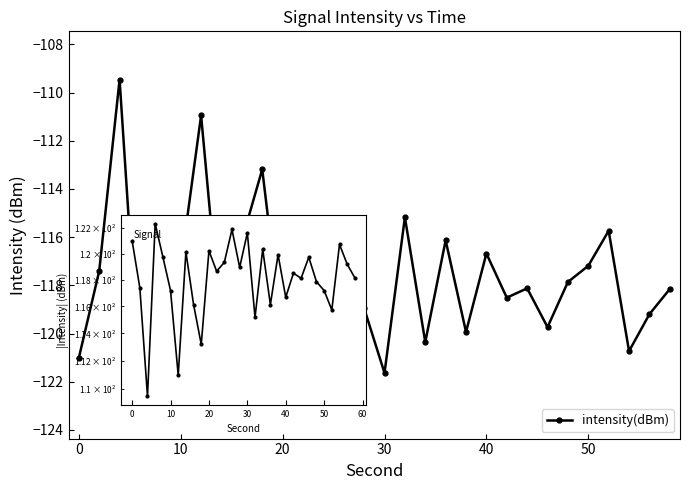

What is the difference between the maximum and minimum values in the |intensity(dBm)| series?

12.9